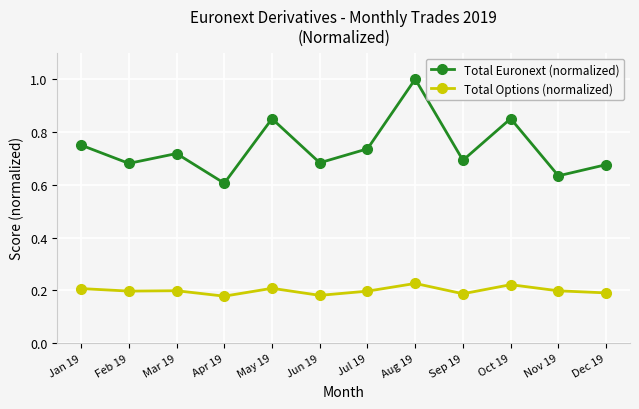

What is the sum of the Total Euronext (normalized) values at Aug 19 and Mar 19?

1.7